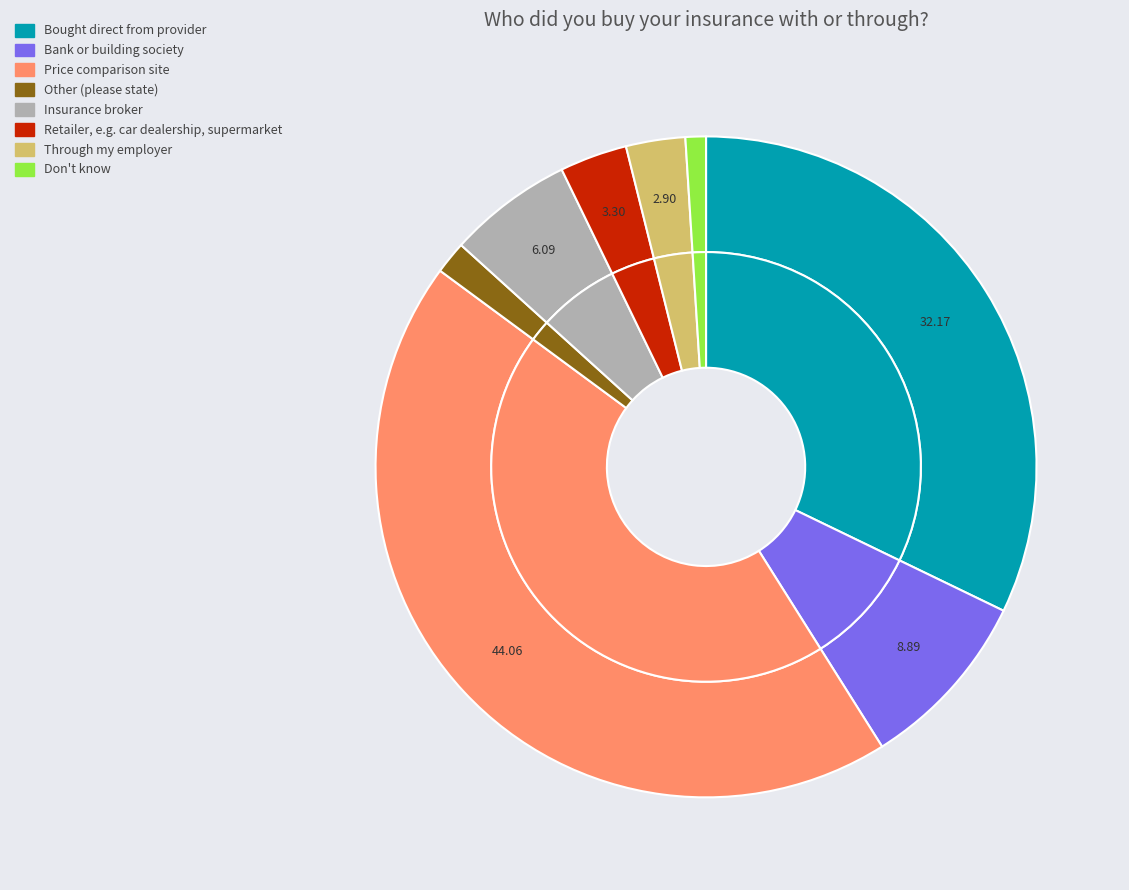

To the nearest percent, what portion does Bank or building society represent?

9%